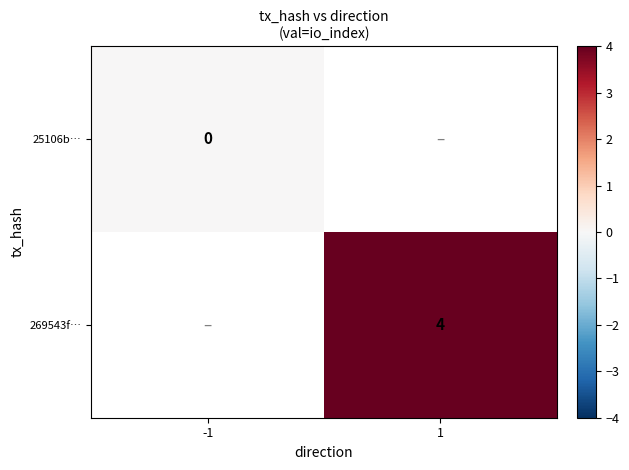

Which label corresponds to the smallest value in the chart?

-1